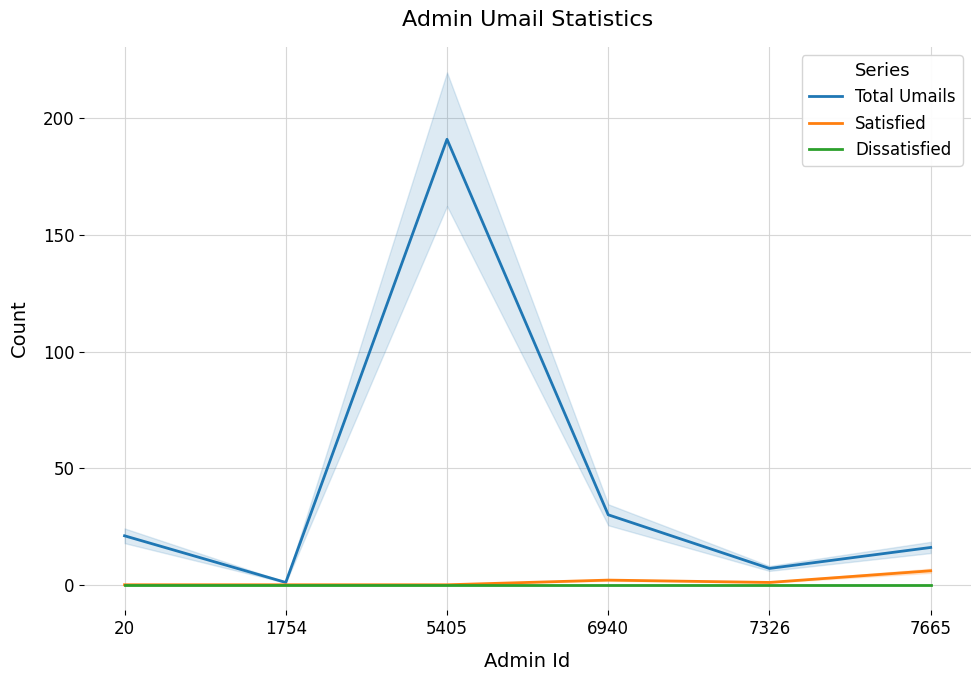

Which series has the widest spread of values?

Total Umails